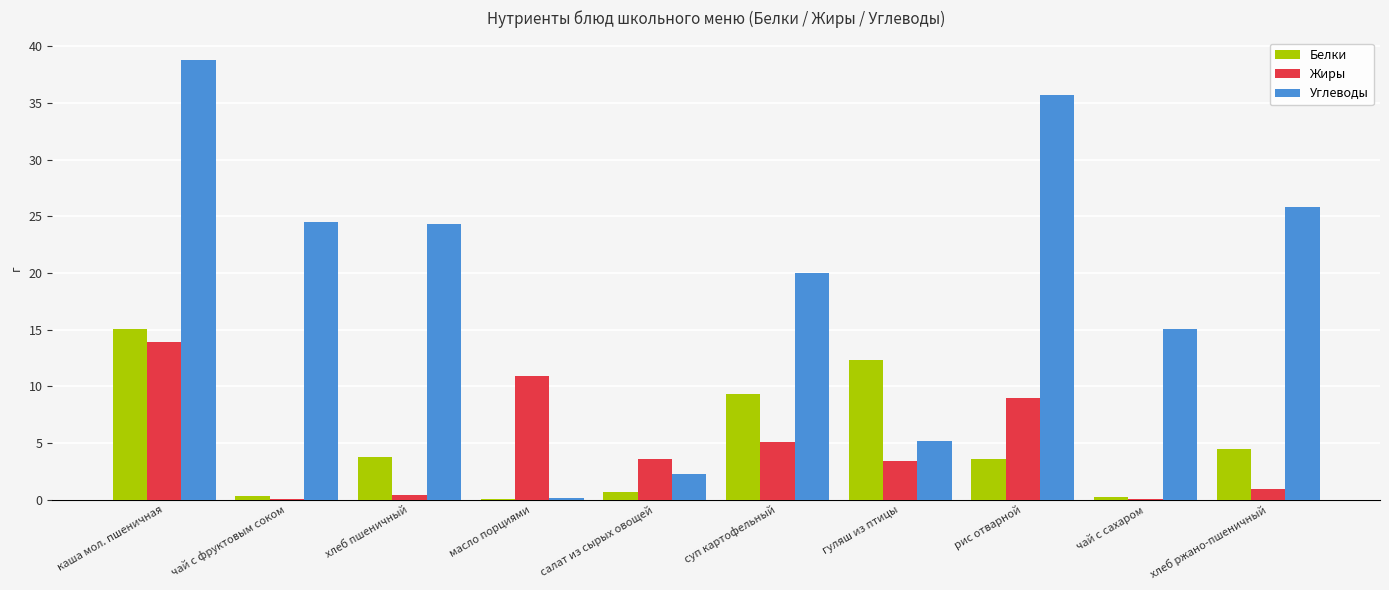

The Жиры series shows 0.1 at чай с сахаром. True or false?

True